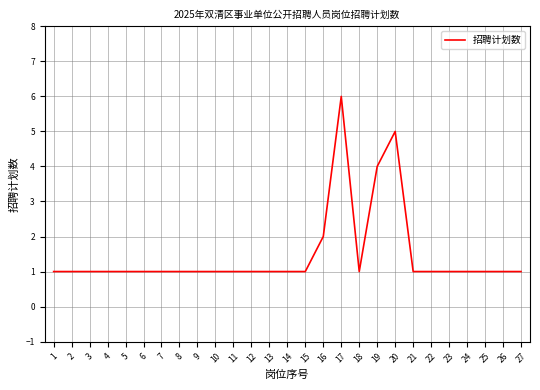

What is the ratio of the value at 8 to the value at 13?

1.0